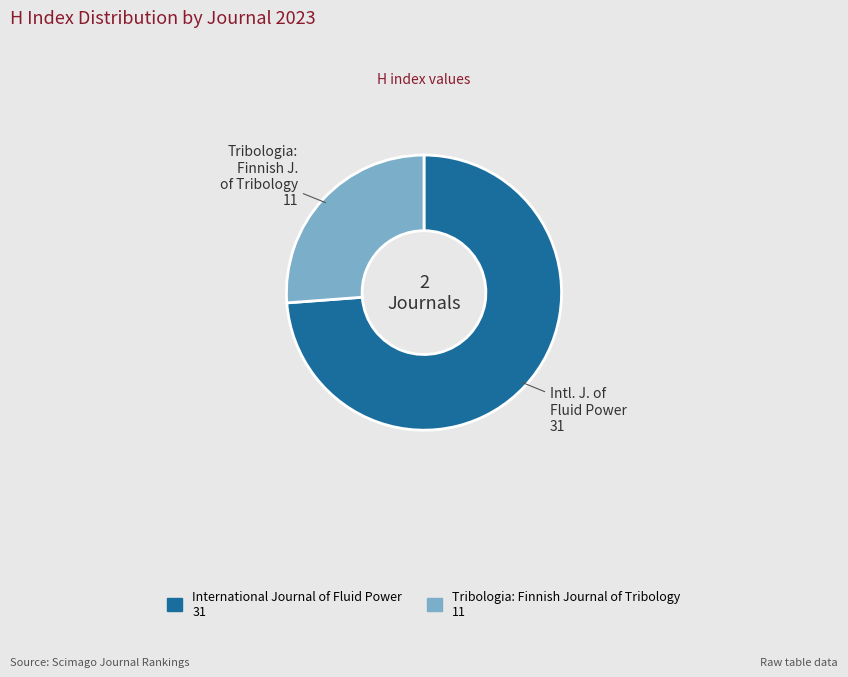

Does any single category account for the majority?

Yes